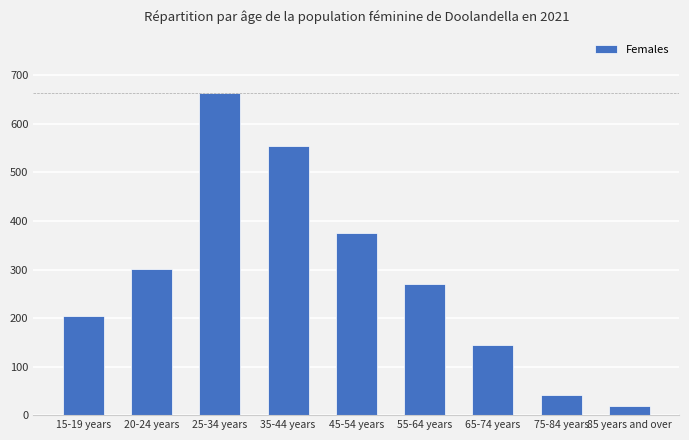

What is the greatest value displayed?

664